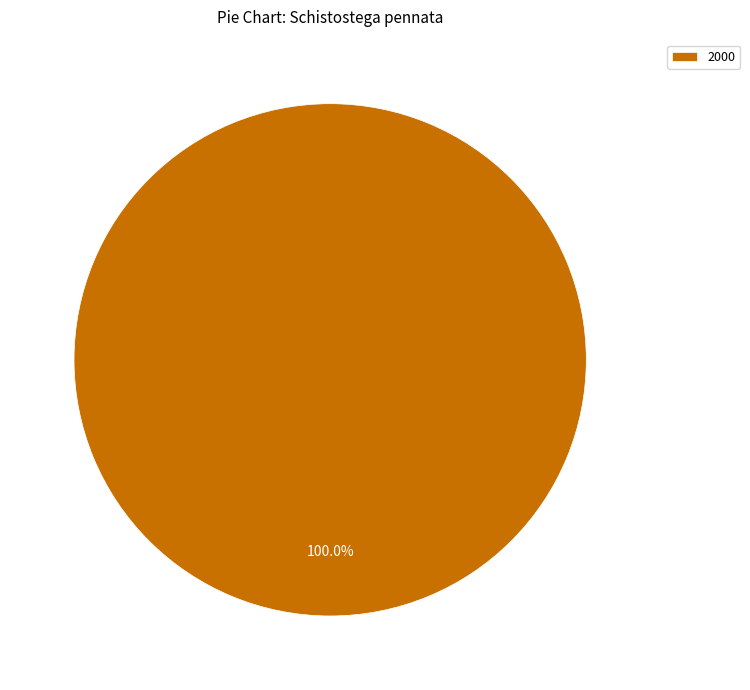

Rank the categories by value from highest to lowest.

2000